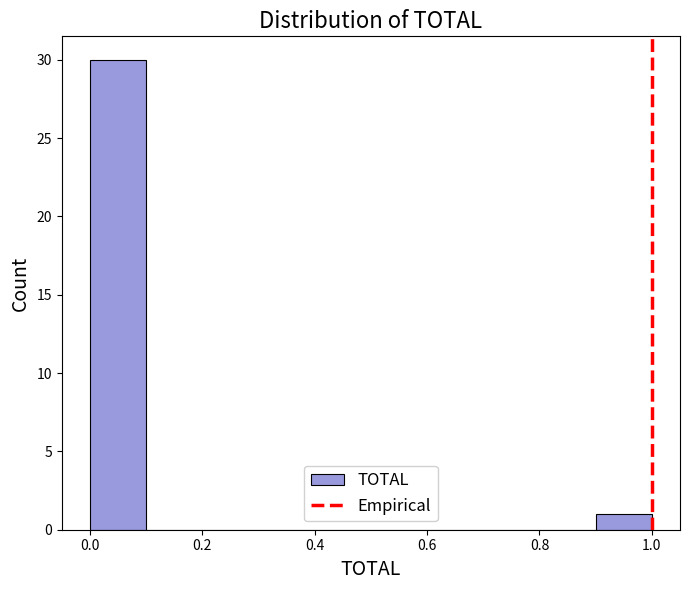

Reading left to right, transcribe this chart: for each bar, give the range it covers on the x-axis and its height. The values are not printed on the chart, so give them approximately, as read against the axis.

0.0 to 0.1: 30
0.1 to 0.2: 0
0.2 to 0.3: 0
0.3 to 0.4: 0
0.4 to 0.5: 0
0.5 to 0.6: 0
0.6 to 0.7: 0
0.7 to 0.8: 0
0.8 to 0.9: 0
0.9 to 1.0: 1